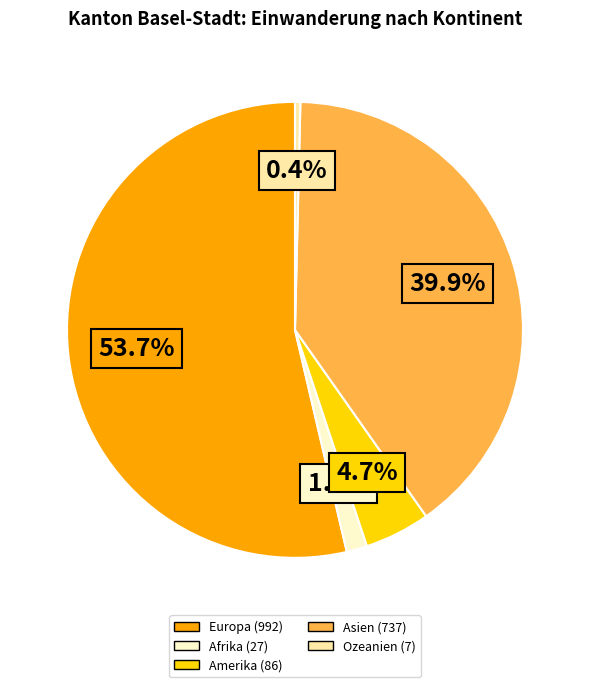

How many segments does this pie chart have?

5